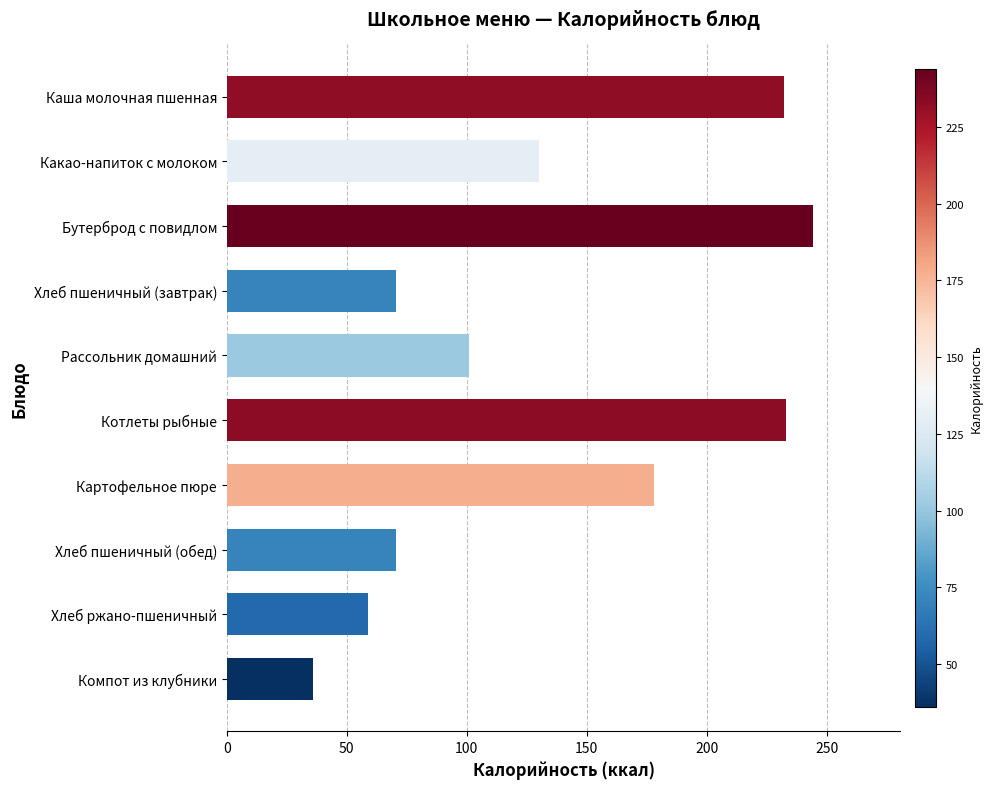

How many bars are there in total?

10